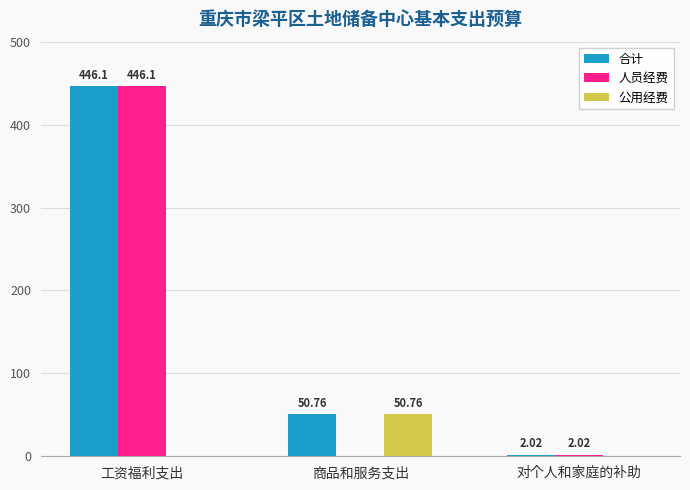

What is the total value across all series at 工资福利支出?

892.2